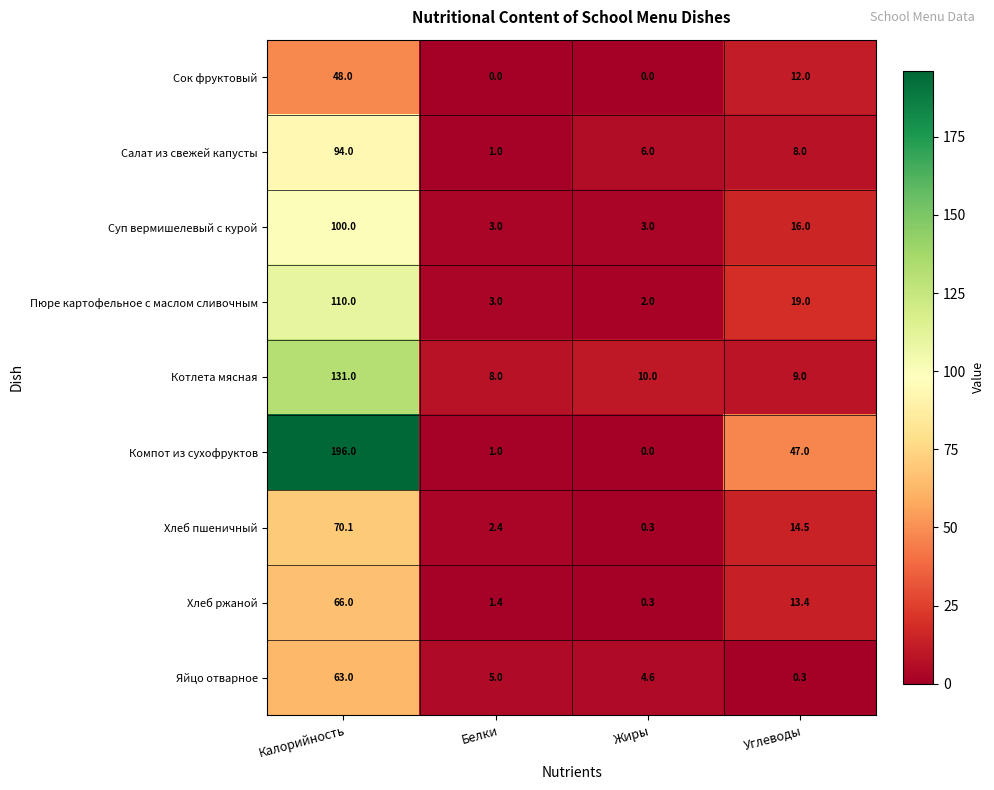

Rank the series by their maximum value, from highest to lowest.

Компот из сухофруктов, Котлета мясная, Пюре картофельное с маслом сливочным, Суп вермишелевый с курой, Салат из свежей капусты, Хлеб пшеничный, Хлеб ржаной, Яйцо отварное, Сок фруктовый